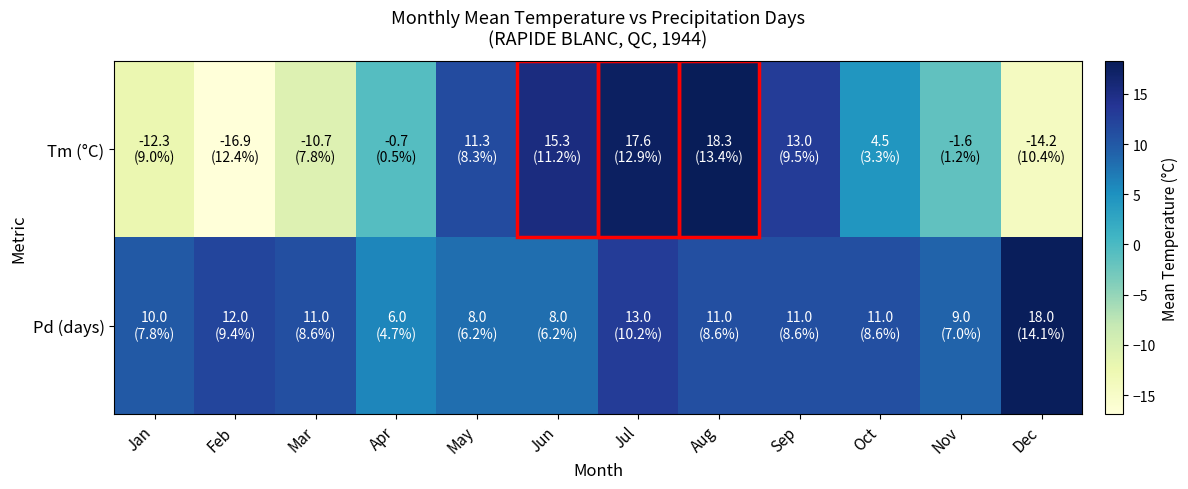

What is the difference between the highest and lowest values at Jun?

7.3